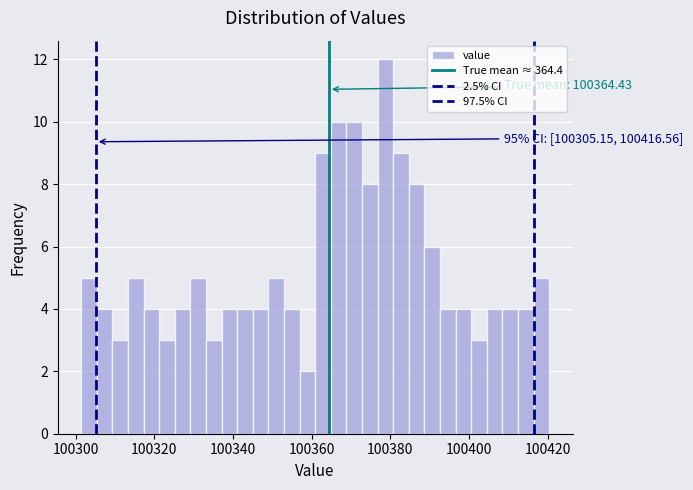

Around what value on the x-axis is the tallest bar? Give the approximate position of its centre, as read against the axis.

100378